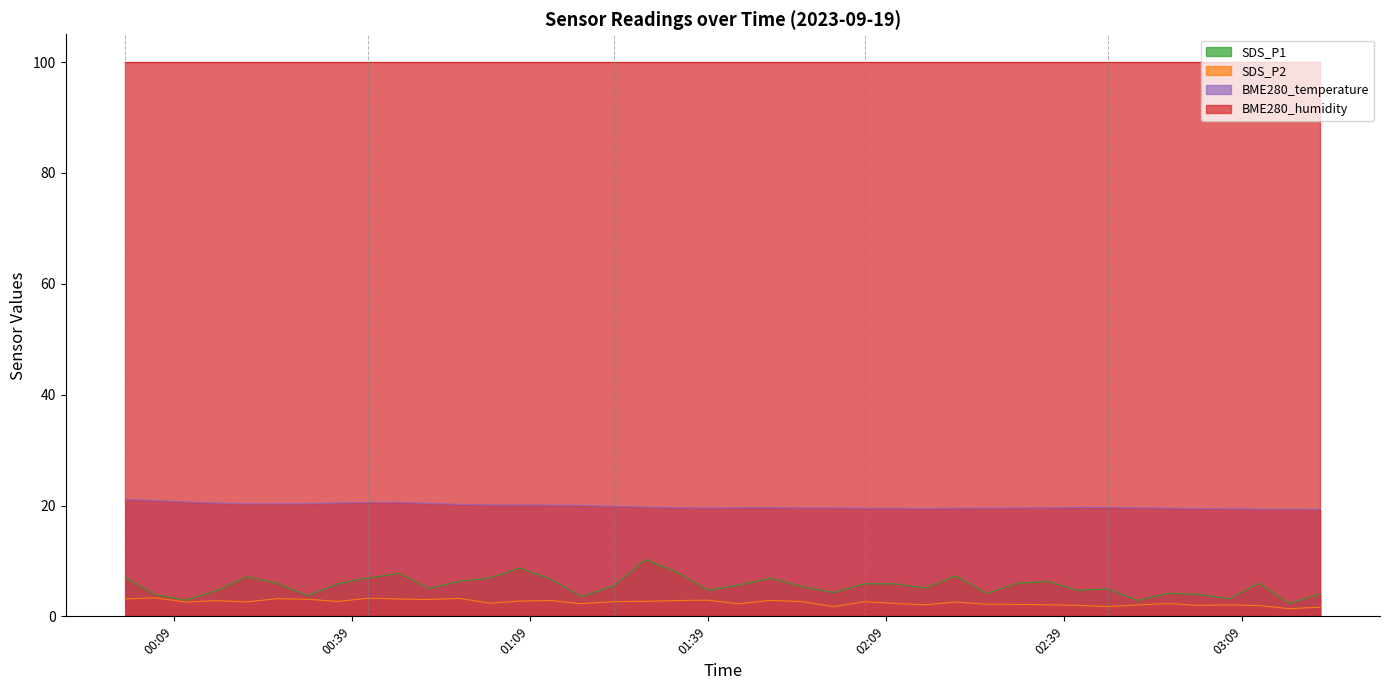

What is the greatest value displayed?

100.0